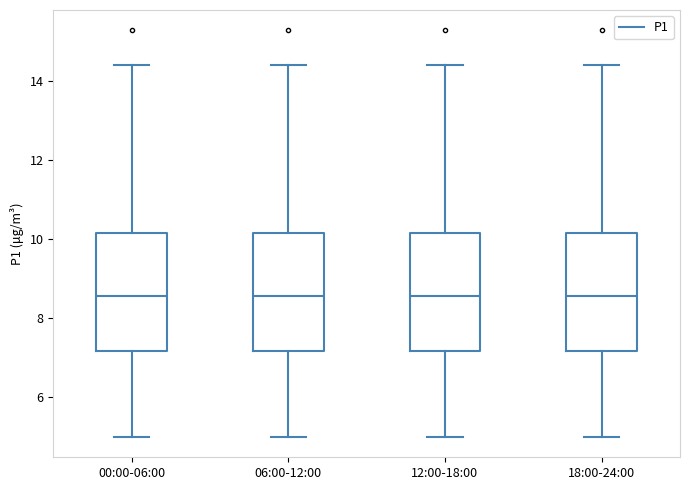

Reading left to right, transcribe this box plot: for each box, give where its median line is, the range the box spans, and where its two whiskers end, as read against the y-axis. The values are not printed on the chart, so give them approximately, as read against the axis.

00:00-06:00: median 8.6, box 7.2 to 10.2, whiskers 5.0 to 14.4
06:00-12:00: median 8.6, box 7.2 to 10.2, whiskers 5.0 to 14.4
12:00-18:00: median 8.6, box 7.2 to 10.2, whiskers 5.0 to 14.4
18:00-24:00: median 8.6, box 7.2 to 10.2, whiskers 5.0 to 14.4